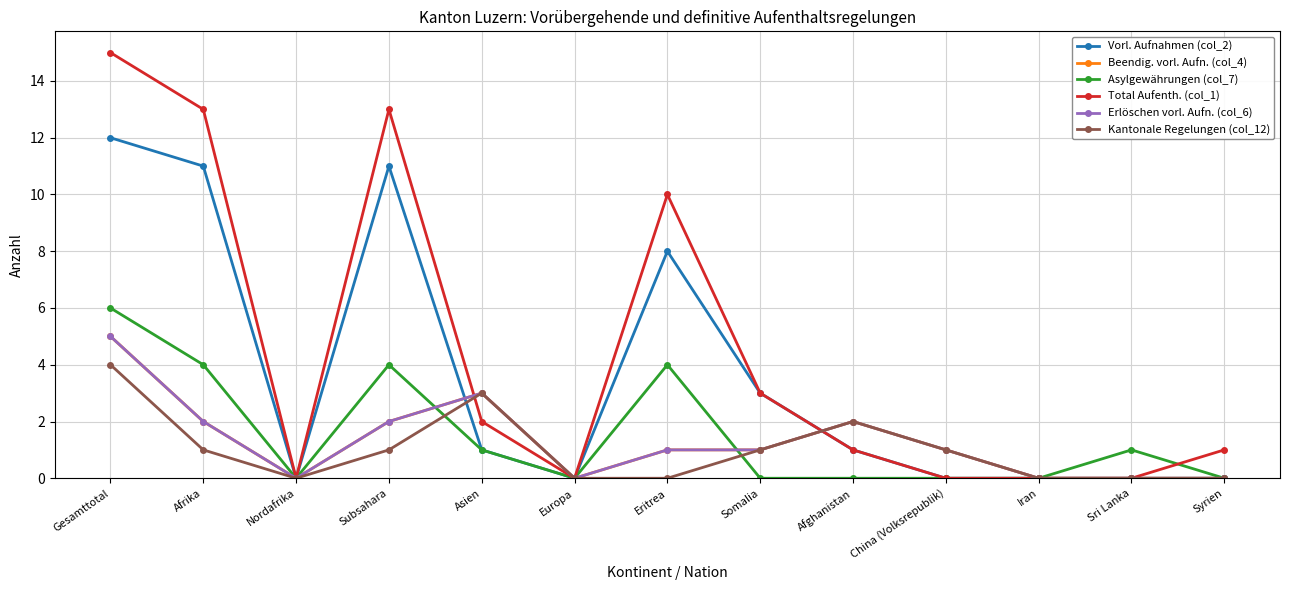

In Beendig. vorl. Aufn. (col_4), how many points are lower than both neighbors (excluding endpoints)?

2